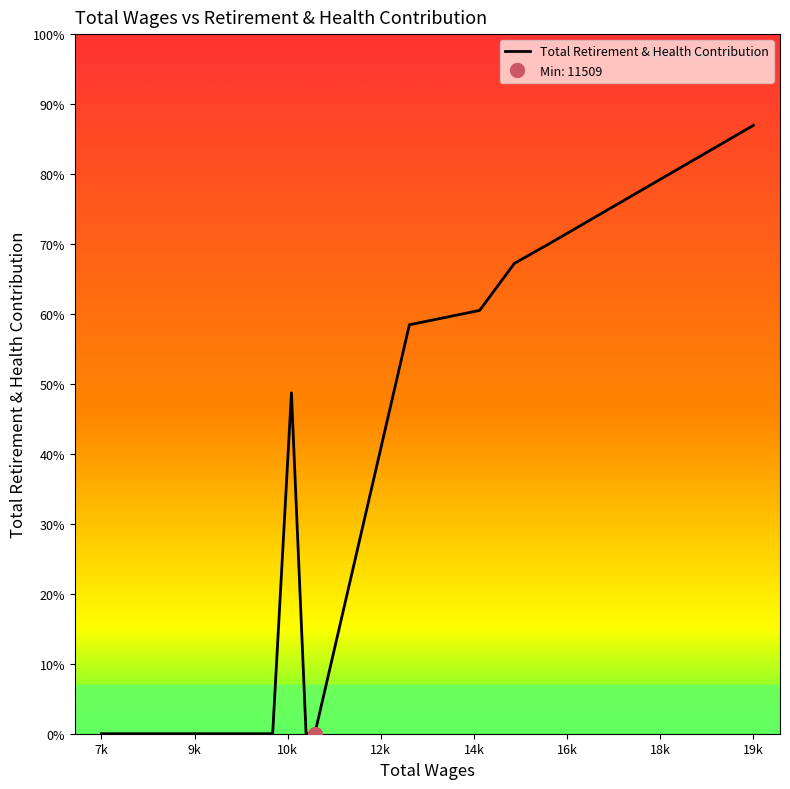

How many points are higher than both their immediate neighbors (excluding endpoints)?

1